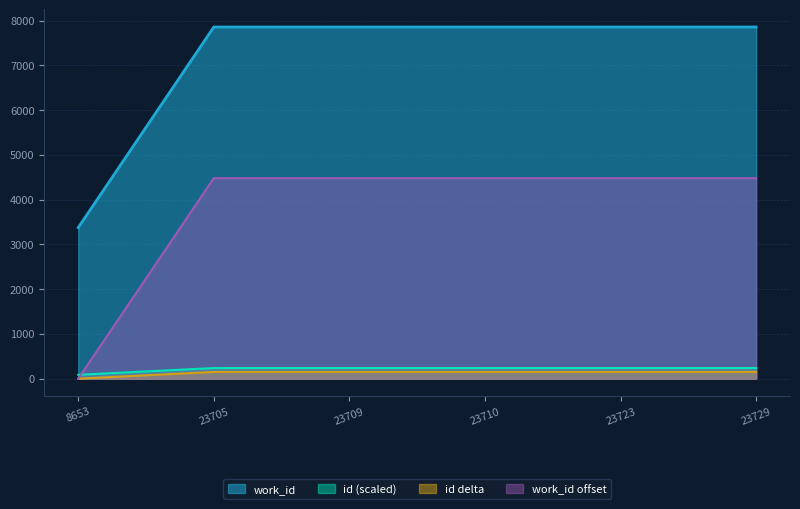

Is the value of work_id at 8653 greater than the value of id (scaled) at 23723?

Yes